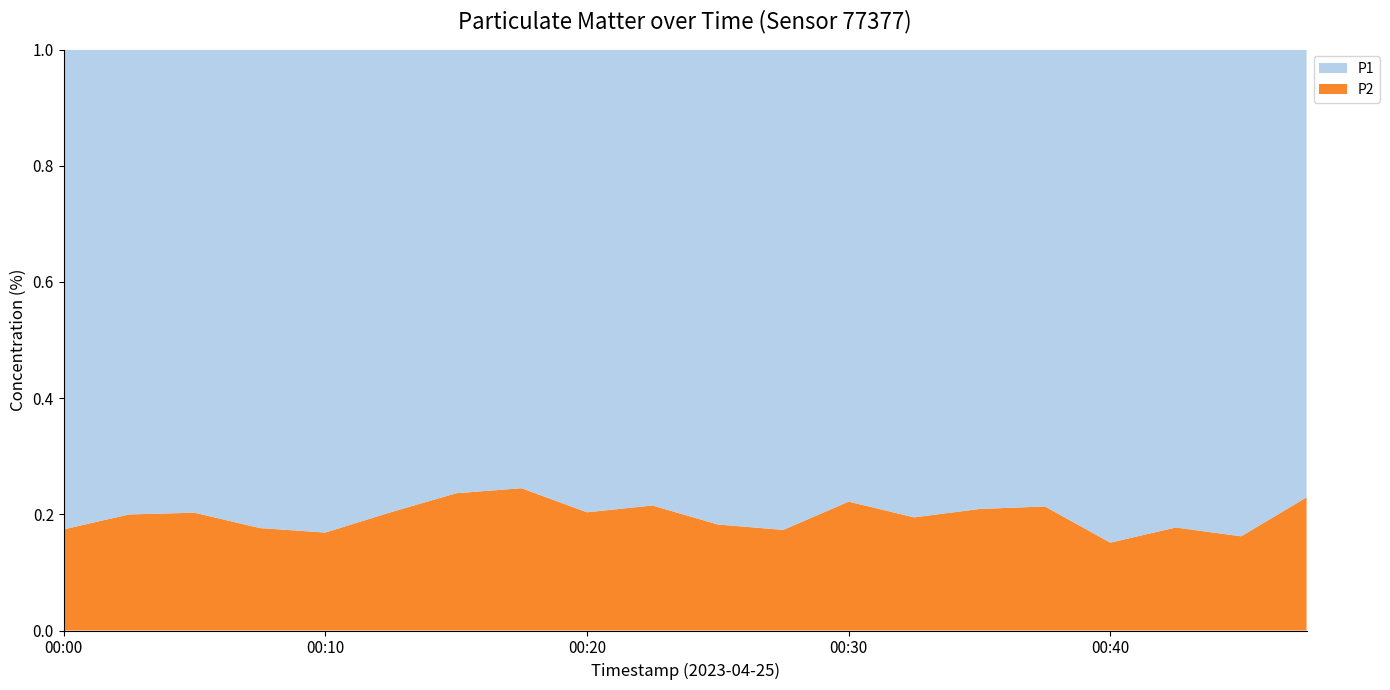

Reading left to right, transcribe all the data shown in this chart.

P1: 20.6	18.1	17.4	21.7	21.6	16.8	14.4	13.3	16.2	14.5	19.9	21.2	18.2	16.1	13.8	14.0	20.8	18.3	17.8	16.6
P2: 4.3	4.5	4.4	4.7	4.4	4.3	4.5	4.3	4.1	4.0	4.4	4.5	5.2	3.9	3.6	3.8	3.7	4.0	3.5	4.9